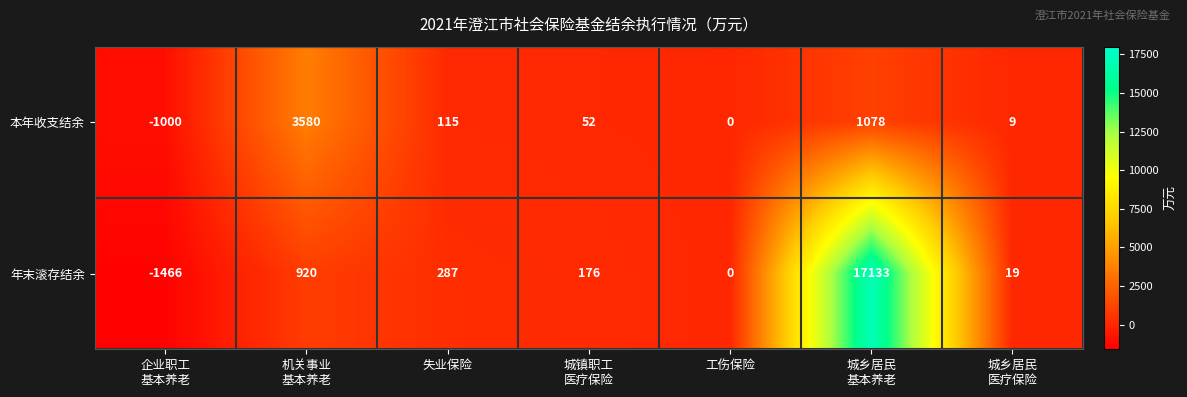

What is the lowest value of the 本年收支结余 series?

-1000